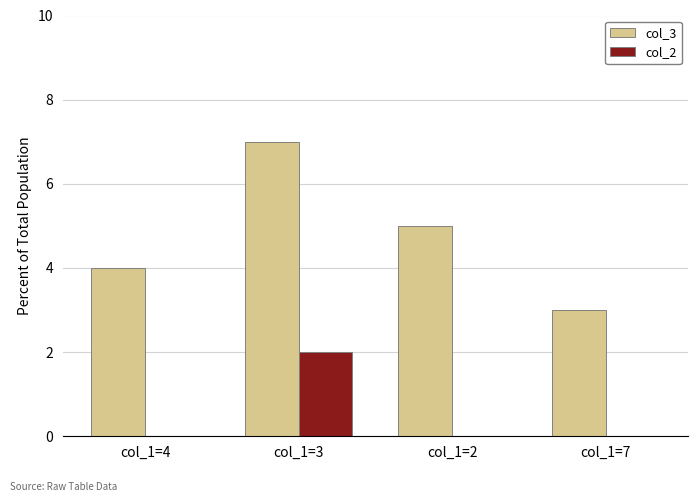

Is the value of col_3 at col_1=2 greater than the value of col_2 at col_1=3?

Yes